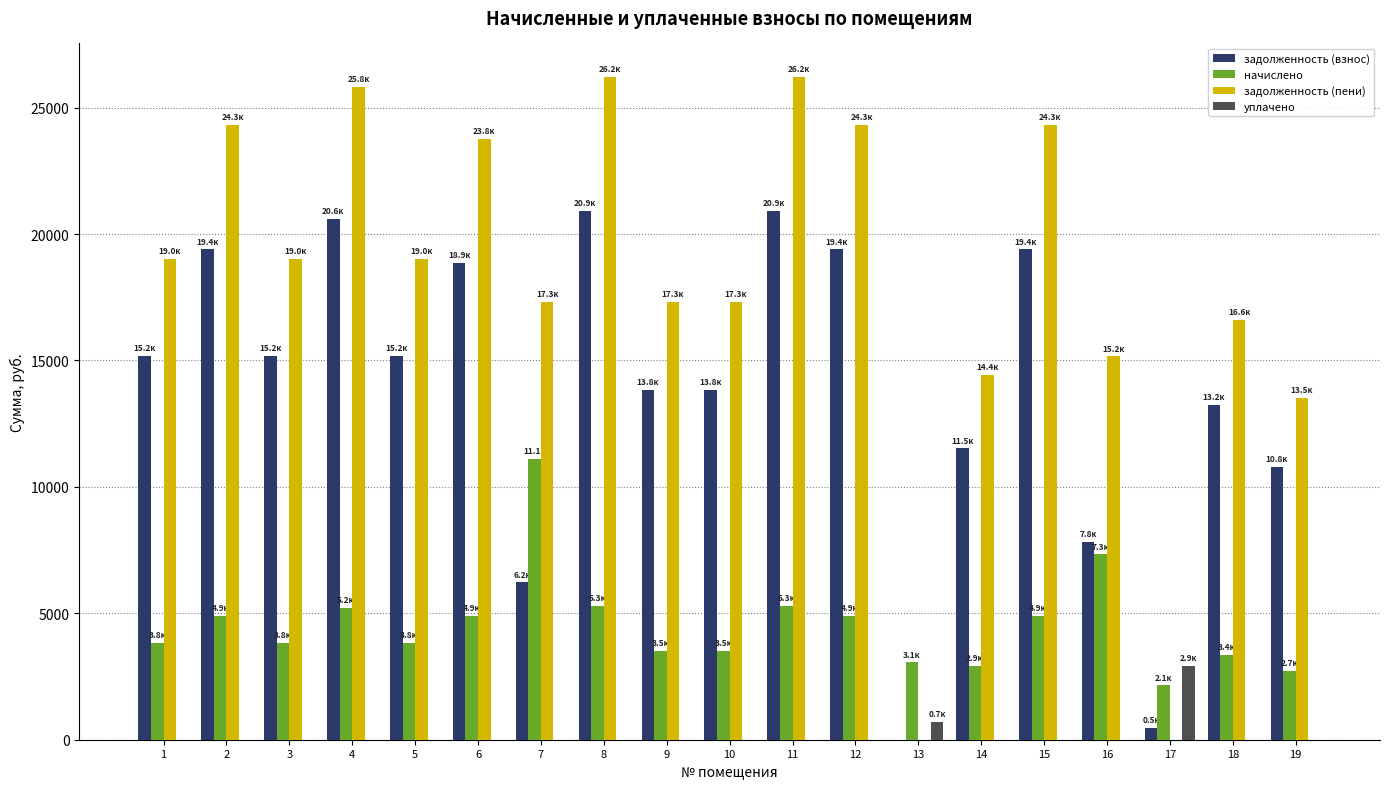

The value of задолженность (взнос) at 4 is 10423.0. True or false?

False